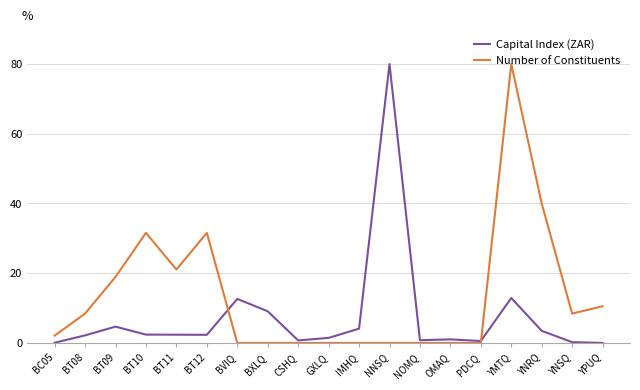

At which label does Number of Constituents reach its peak?

YMTQ